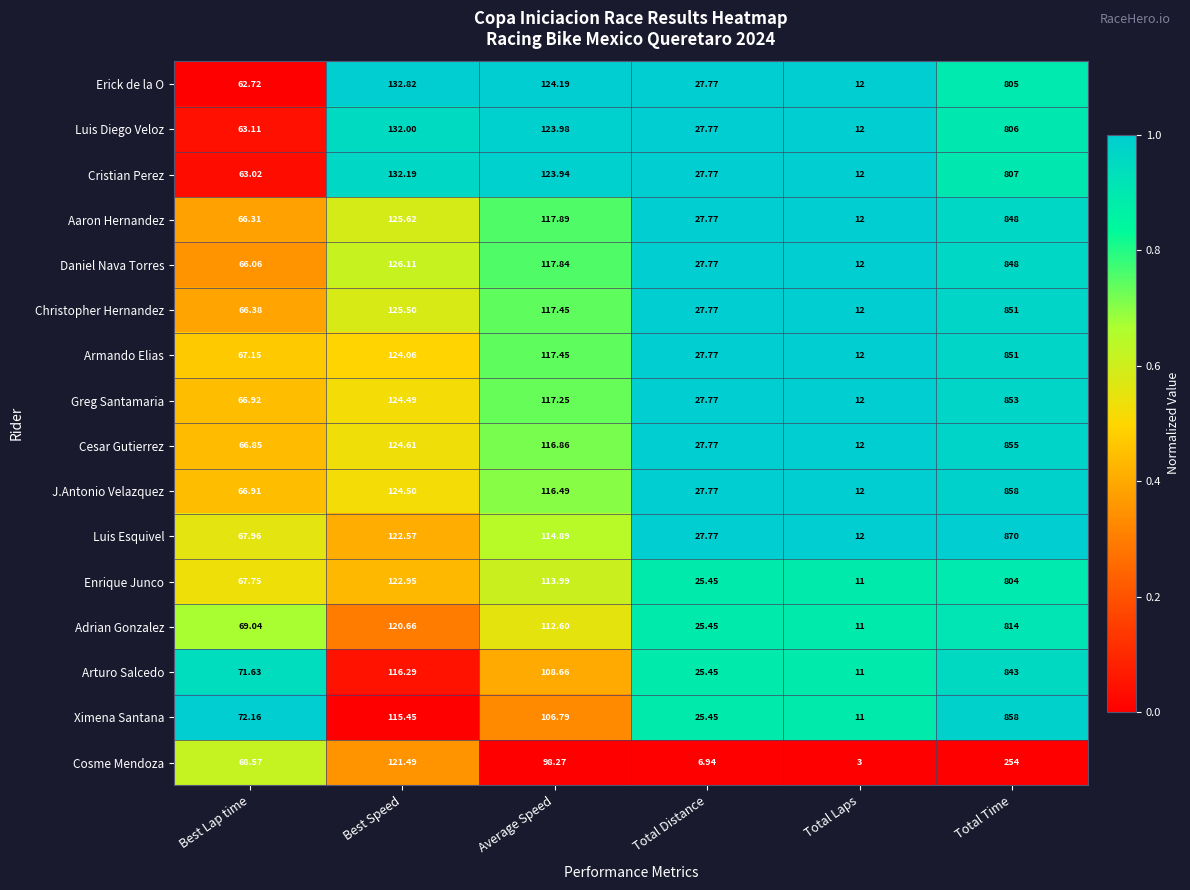

Which series has the largest total across all categories?

Luis Esquivel